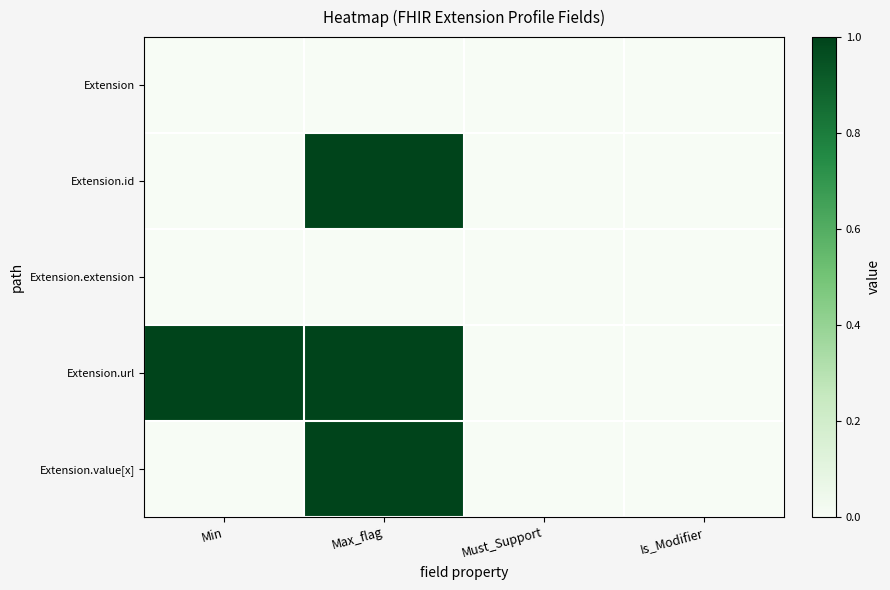

Between Must_Support and Is_Modifier, which is larger?

Must_Support